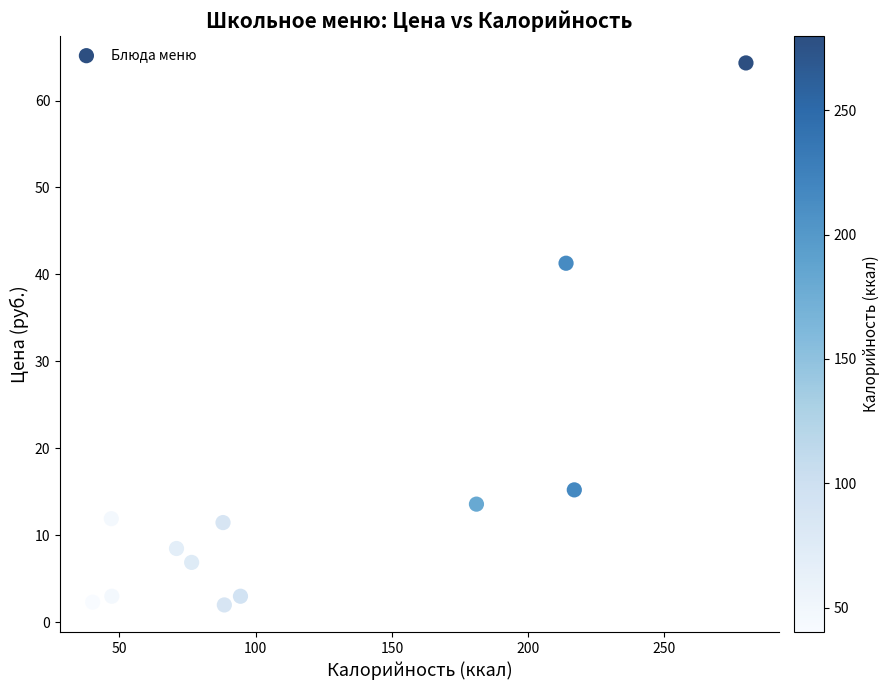

What is the average X value?

120.4